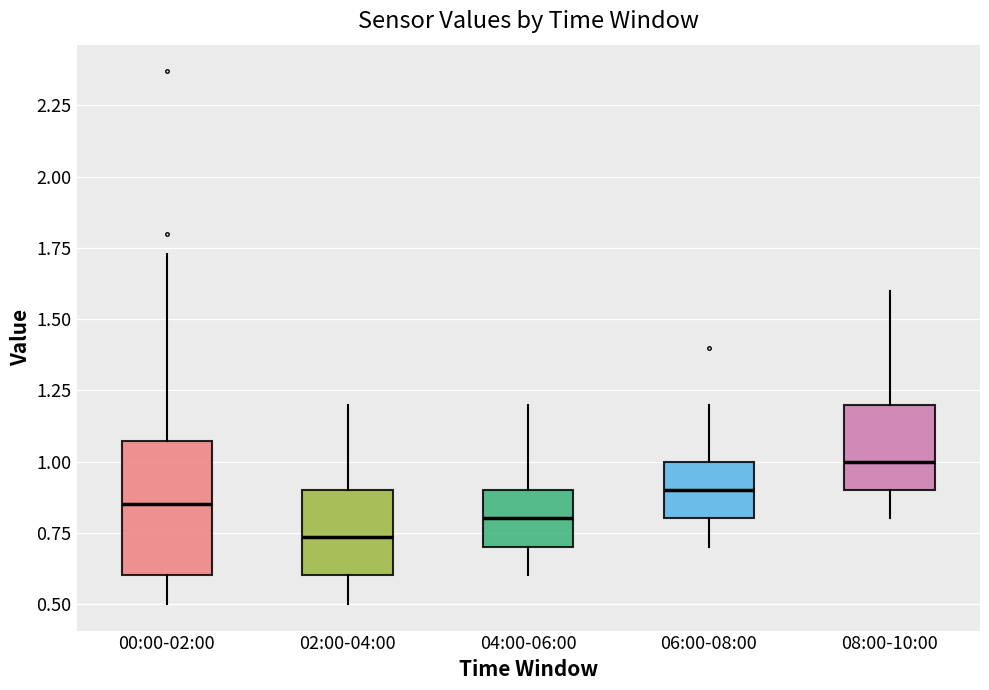

Where does the median line of the box for 00:00-02:00 sit on the y-axis? The values are not printed on the chart, so give them approximately, as read against the axis.

0.85